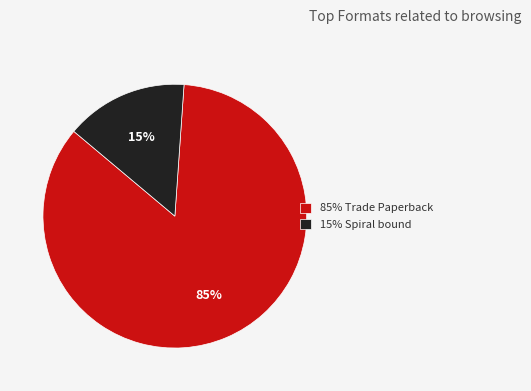

Is there any slice that represents more than half of the pie?

Yes